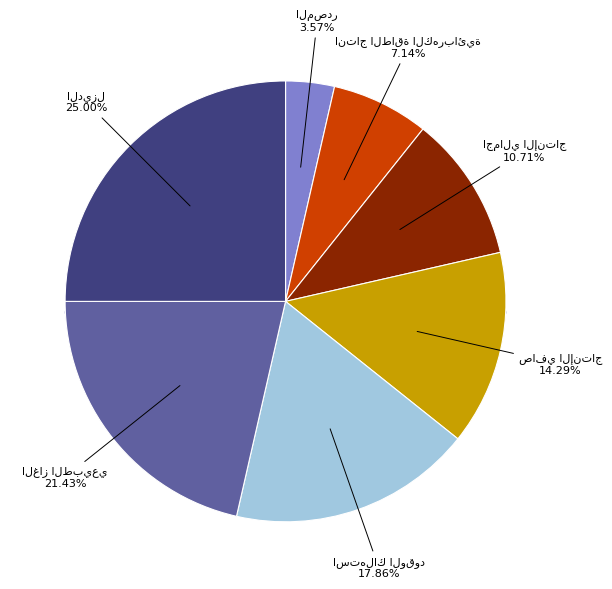

To the nearest percent, what is the average slice percentage?

14%